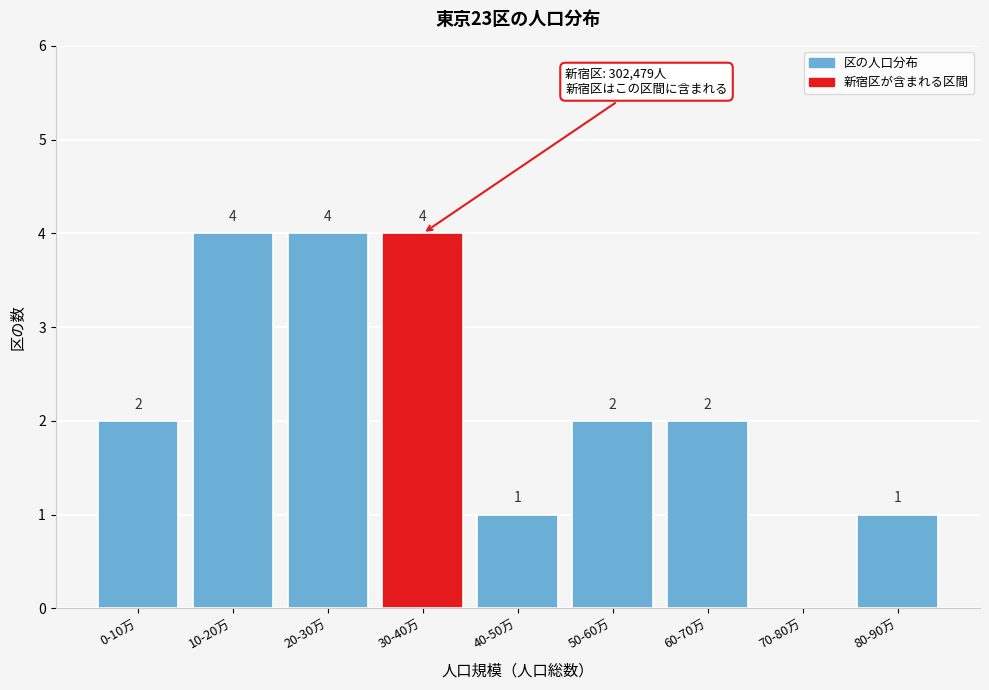

Reading left to right, extract all data points from this chart.

0-10万=2	10-20万=4	20-30万=4	30-40万=4	40-50万=1	50-60万=2	60-70万=2	70-80万=0	80-90万=1